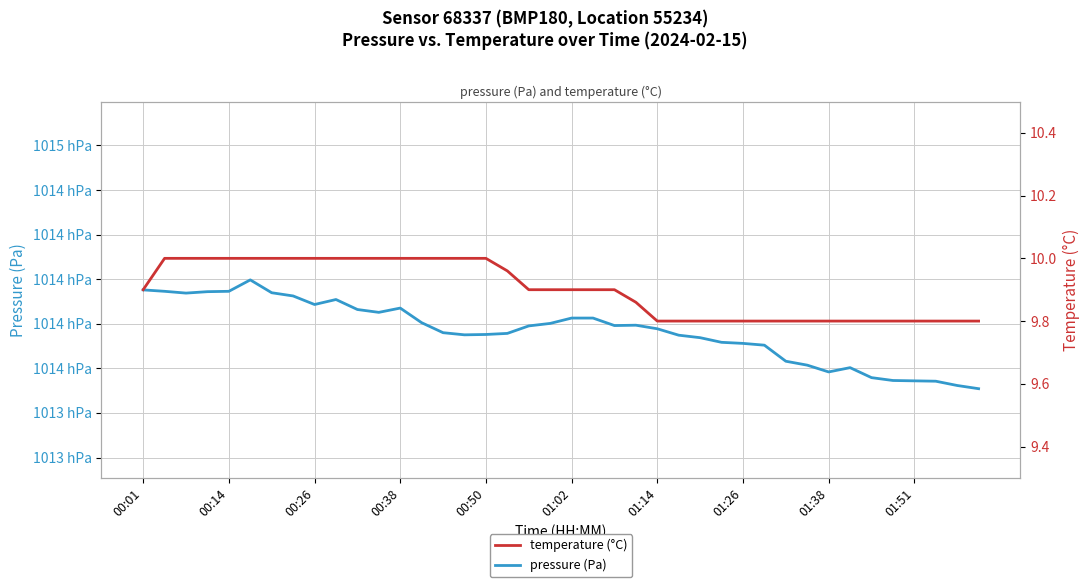

Which category has the lowest value across all series?

01:14